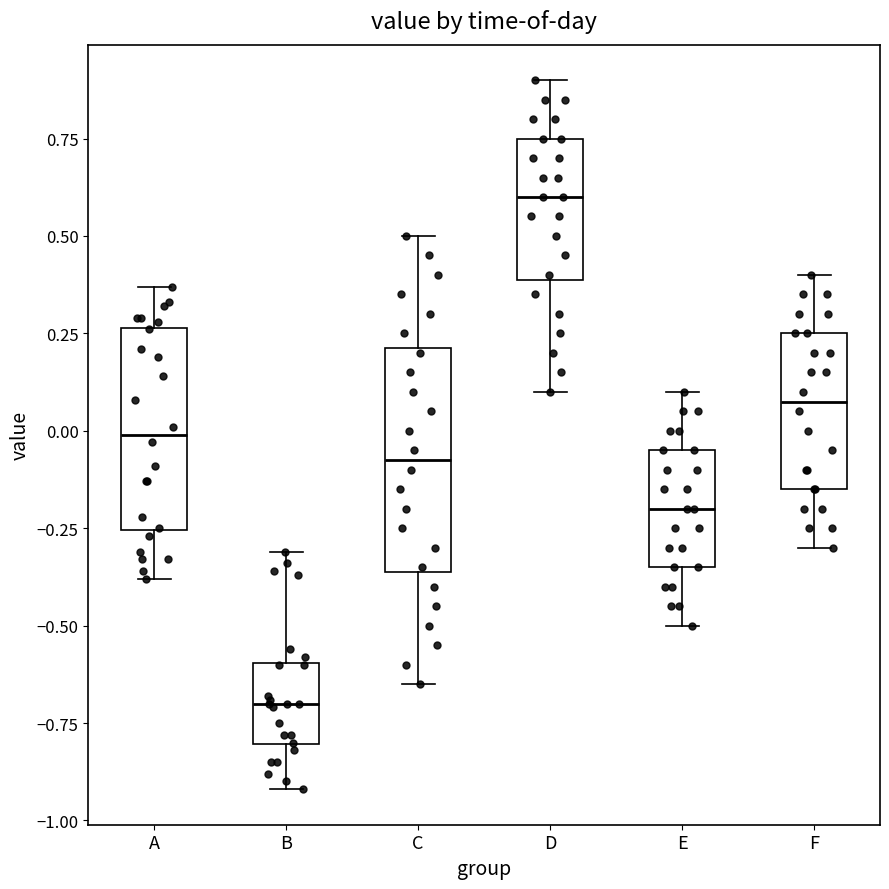

Reading left to right, transcribe this box plot: for each box, give where its median line is, the range the box spans, and where its two whiskers end, as read against the y-axis. The values are not printed on the chart, so give them approximately, as read against the axis.

A: median 0.00, box -0.25 to 0.25, whiskers -0.40 to 0.35
B: median -0.70, box -0.80 to -0.60, whiskers -0.90 to -0.30
C: median -0.05, box -0.35 to 0.20, whiskers -0.65 to 0.50
D: median 0.60, box 0.40 to 0.75, whiskers 0.10 to 0.90
E: median -0.20, box -0.35 to -0.05, whiskers -0.50 to 0.10
F: median 0.10, box -0.15 to 0.25, whiskers -0.30 to 0.40